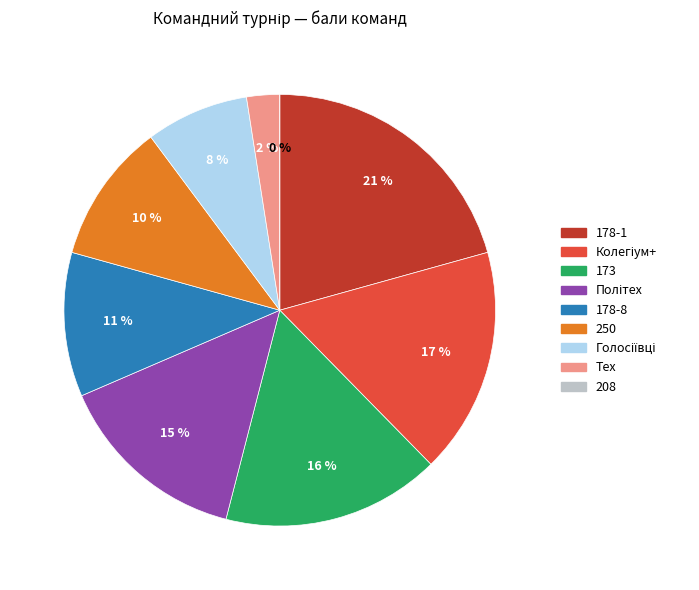

What is the smallest slice in the pie chart?

208